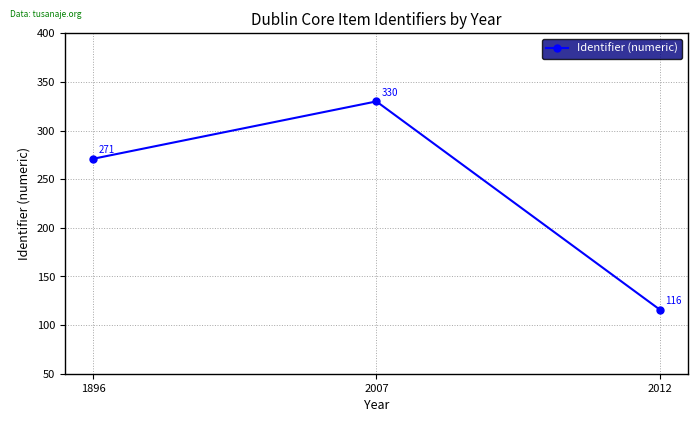

What is the change in value from 1896 to 2012?

-155